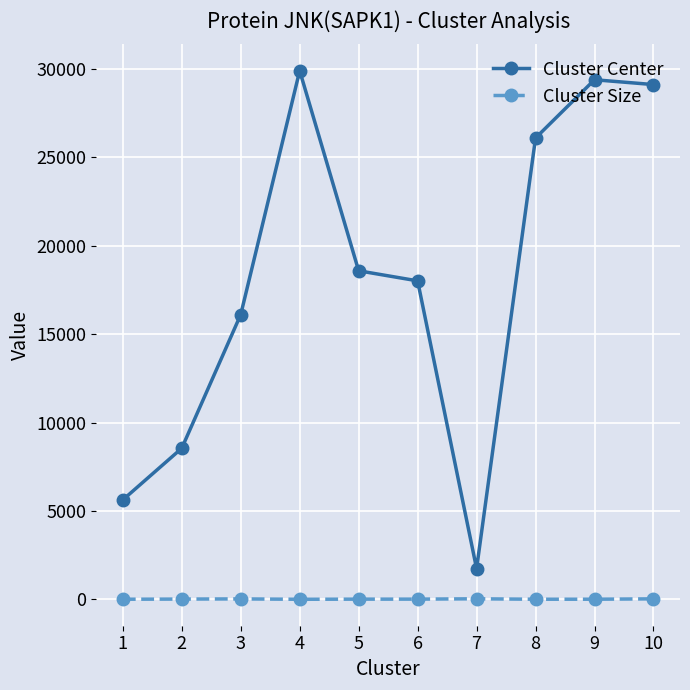

Which series has the widest spread of values?

Cluster Center